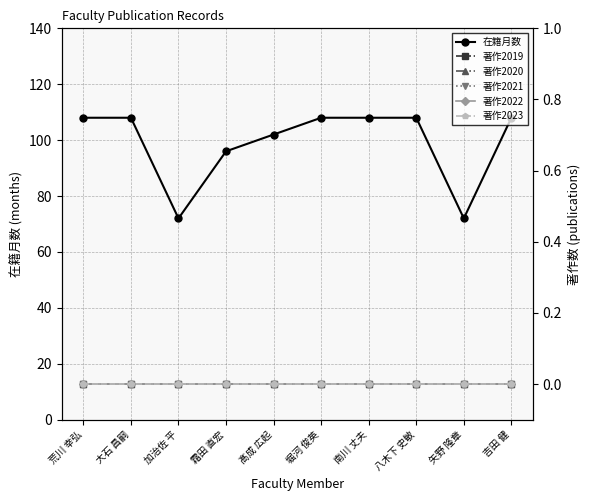

How many data points does each series have?

10